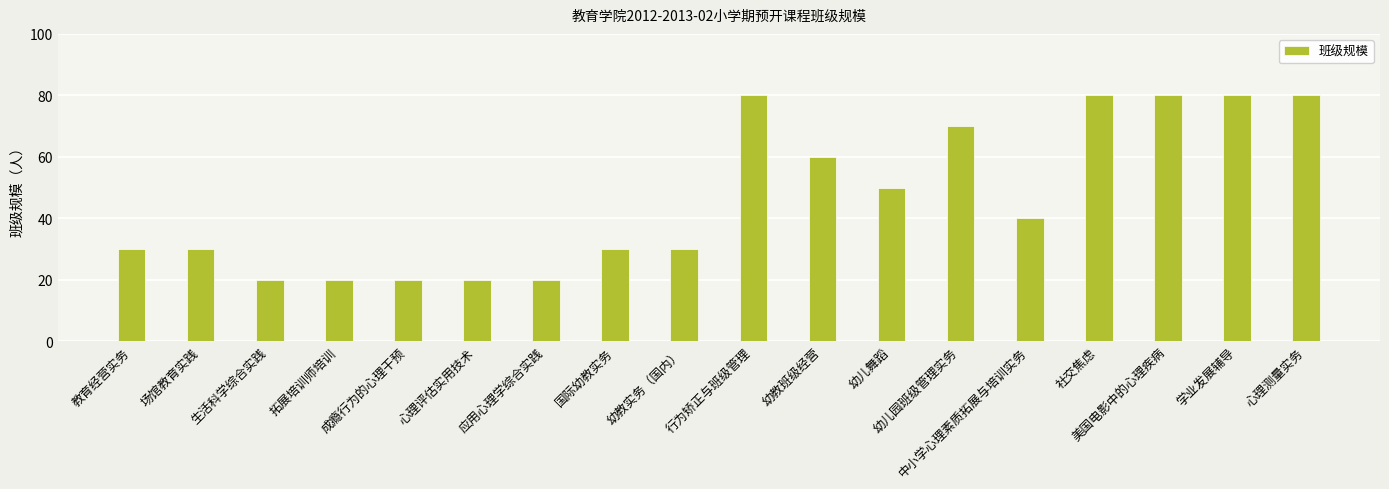

Count the values in the range 20 to 80.

18